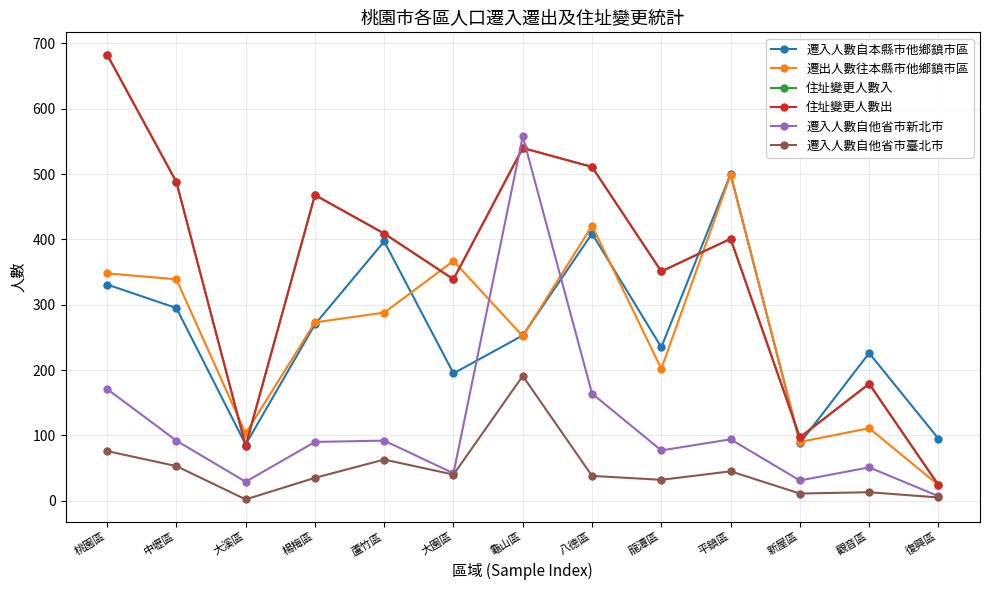

Rank the series by their maximum value, from highest to lowest.

住址變更人數入, 住址變更人數出, 遷入人數自他省市新北市, 遷入人數自本縣市他鄉鎮市區, 遷出人數往本縣市他鄉鎮市區, 遷入人數自他省市臺北市